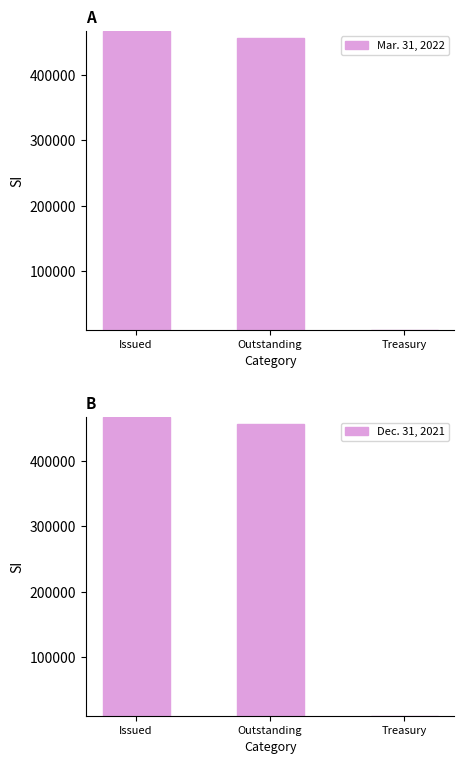

Reading left to right, extract all data points from this chart.

Mar. 31, 2022: 467192	456277	10915
Dec. 31, 2021: 466687	455772	10915